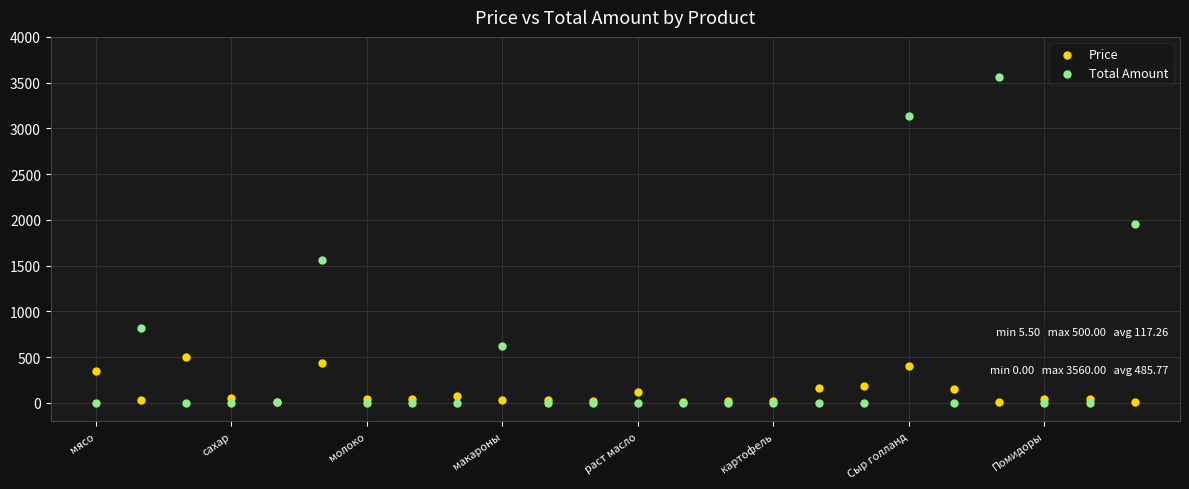

What is the X range (max minus min) for the scatter plot?

23.0